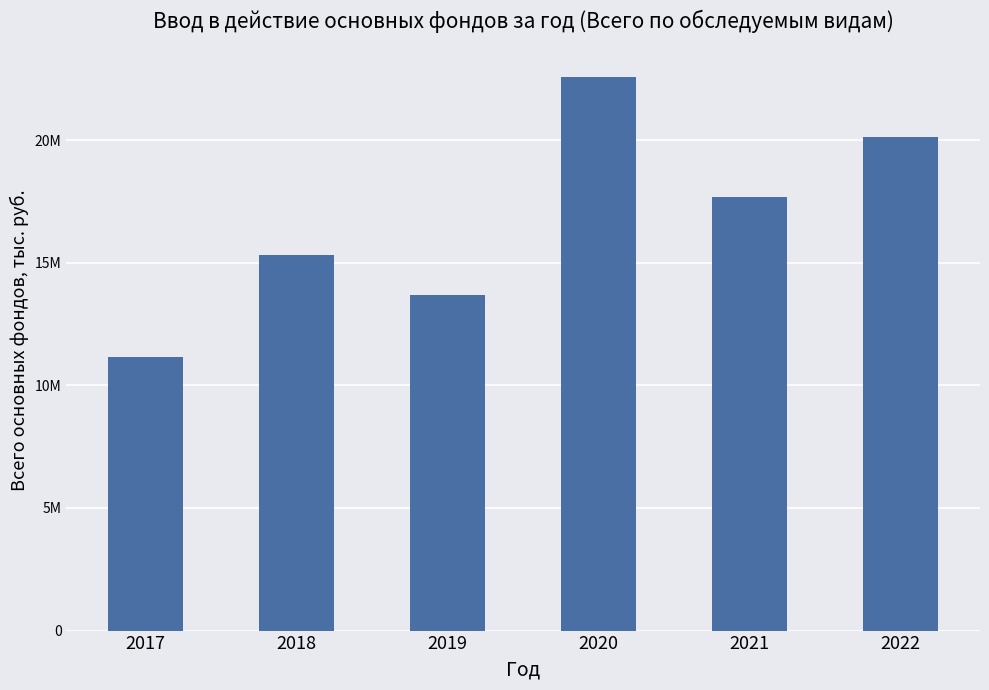

Which label corresponds to the largest value in the chart?

2020